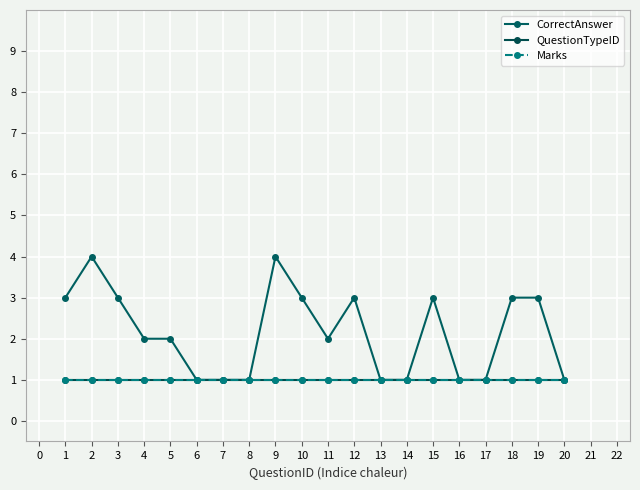

Does the chart have visible grid lines?

Yes